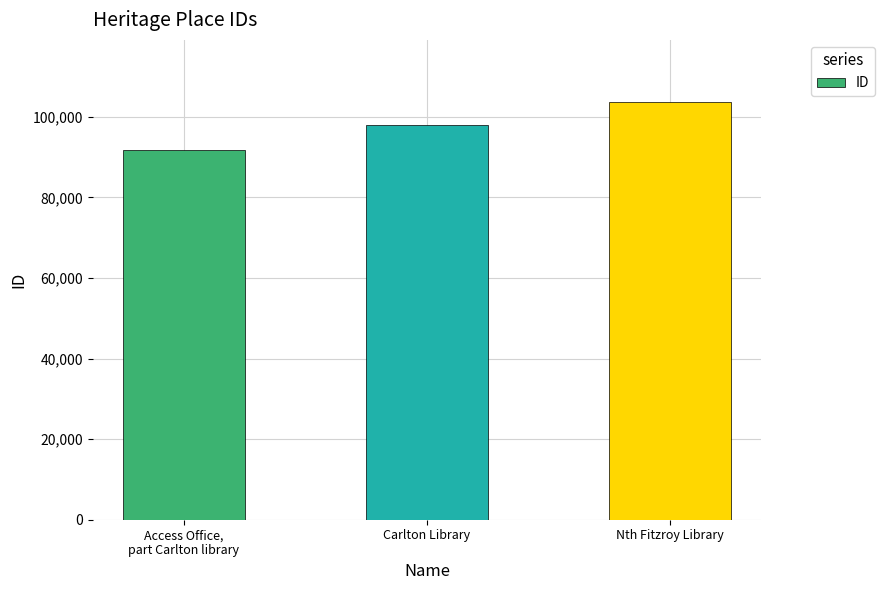

Reading right to left, list all the values displayed in this chart.

103552	97967	91691